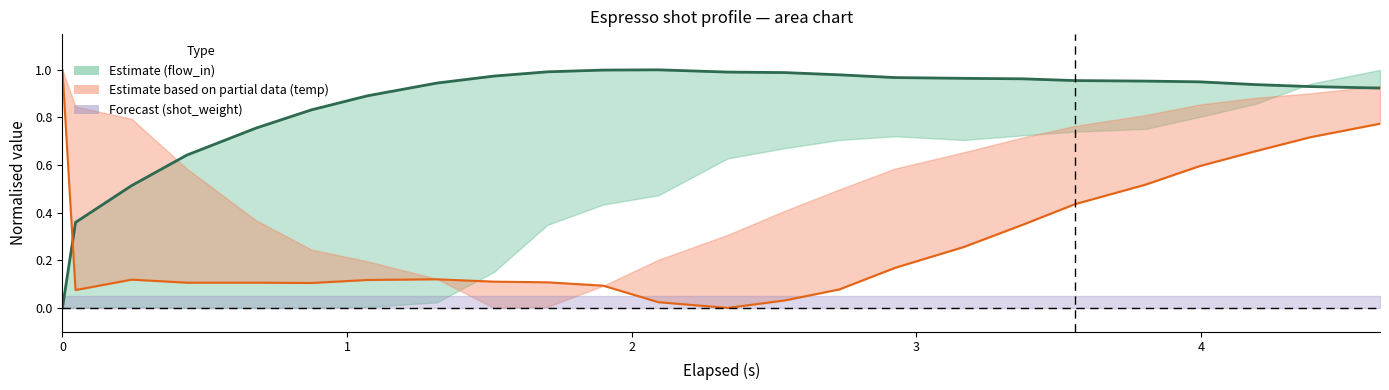

Where do flow_in (center) and temp_basket (center) first cross each other?

0 and 1